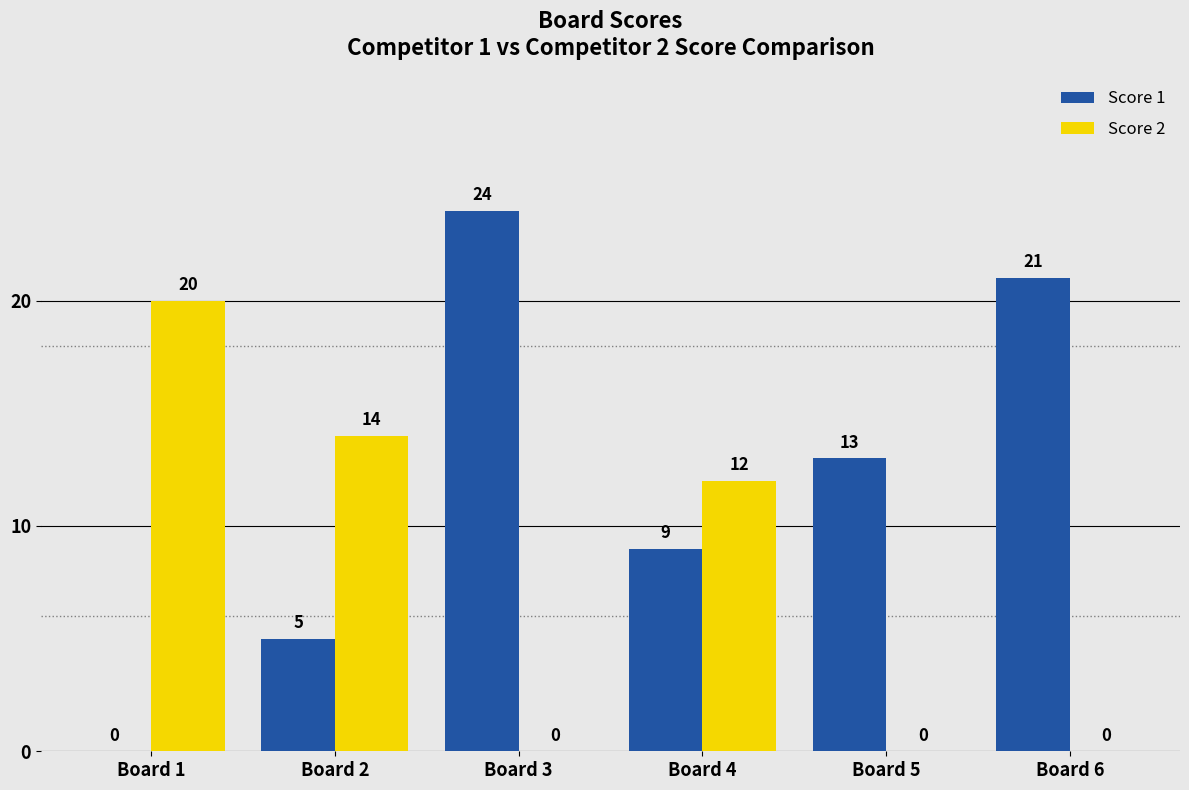

At which label is Score 2 closest to 10?

Board 4